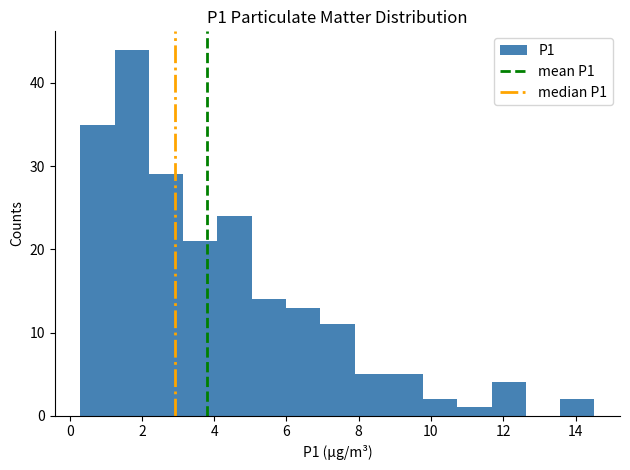

Reading left to right, list every bar in this chart as the range it spans on the x-axis followed by its height. Neither the bar edges nor the heights are printed on the chart, so give them approximately, as read against the axes.

0.4 to 1.2: 35
1.2 to 2.2: 44
2.2 to 3.2: 29
3.2 to 4.0: 21
4.0 to 5.0: 24
5.0 to 6.0: 14
6.0 to 7.0: 13
7.0 to 7.8: 11
7.8 to 8.8: 5
8.8 to 9.8: 5
9.8 to 10.8: 2
10.8 to 11.6: 1
11.6 to 12.6: 4
12.6 to 13.6: 0
13.6 to 14.6: 2